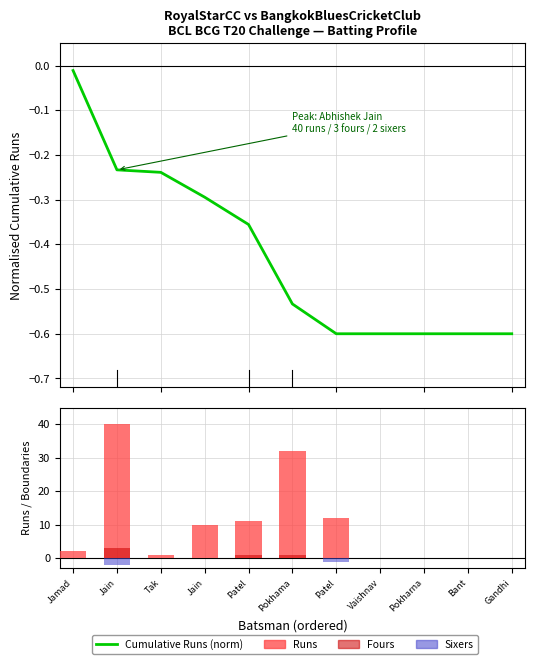

How many groups of bars are there?

11